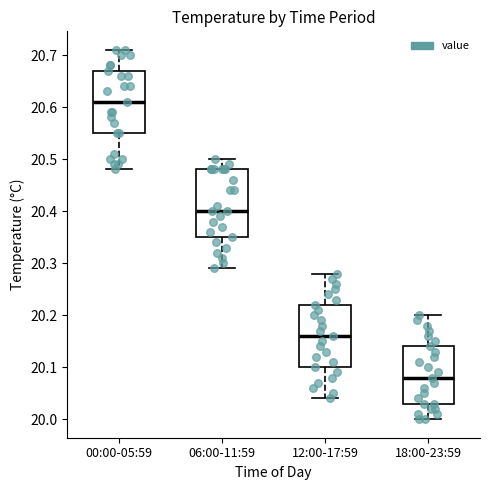

Which box has the highest median line?

00:00-05:59